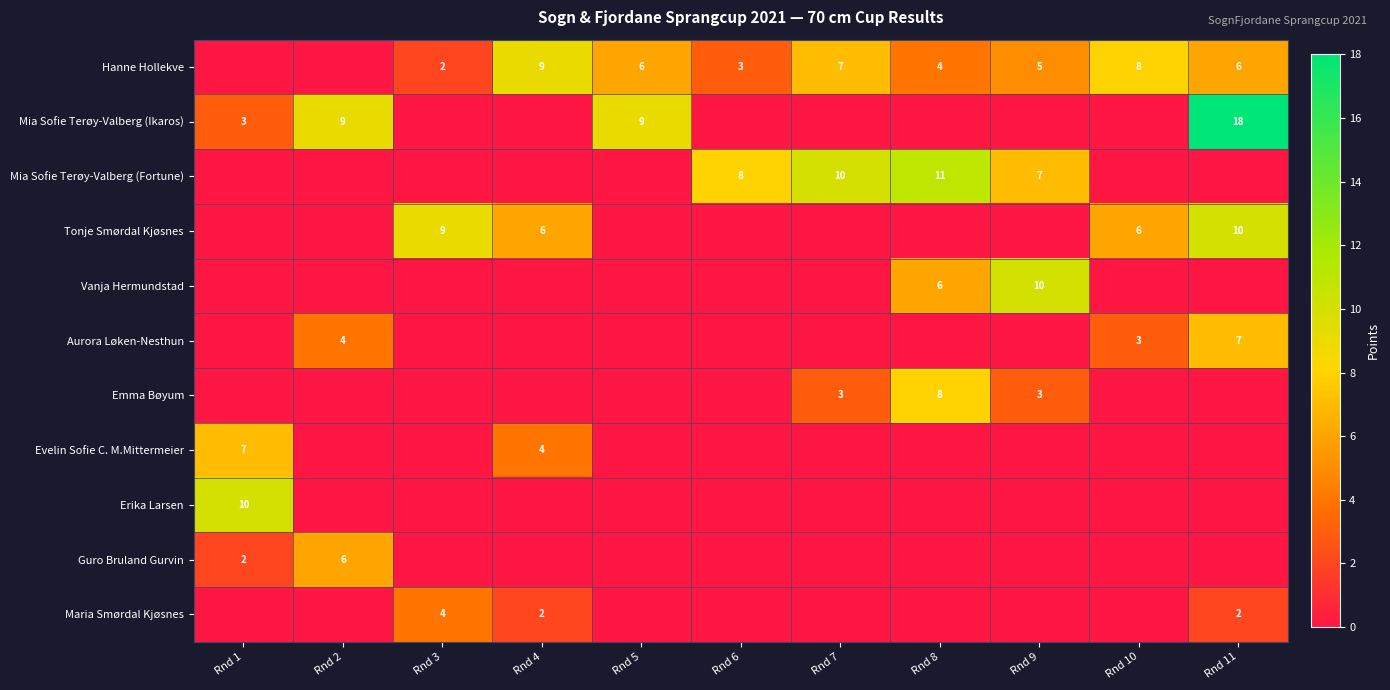

What is the difference between the Hanne Hollekve values at Rnd 9 and Rnd 10?

3